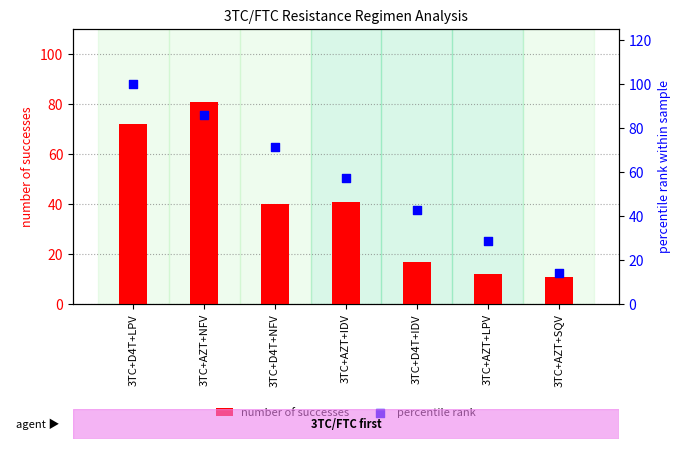

Which series has the largest total across all categories?

percentile rank